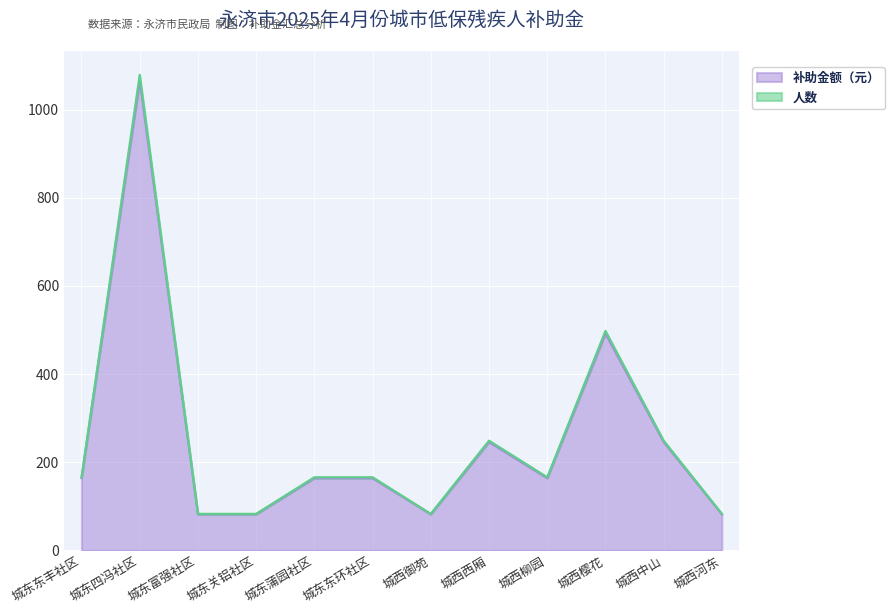

Does the chart display data point markers on the line(s)?

No